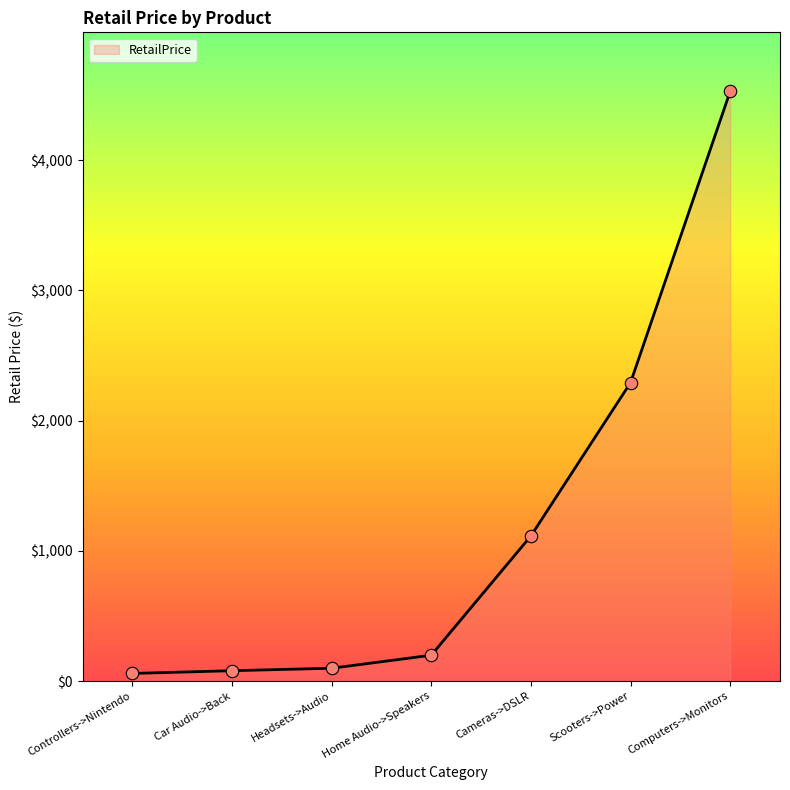

What is the change in value from Scooters->Power to Computers->Monitors?

+2237.0